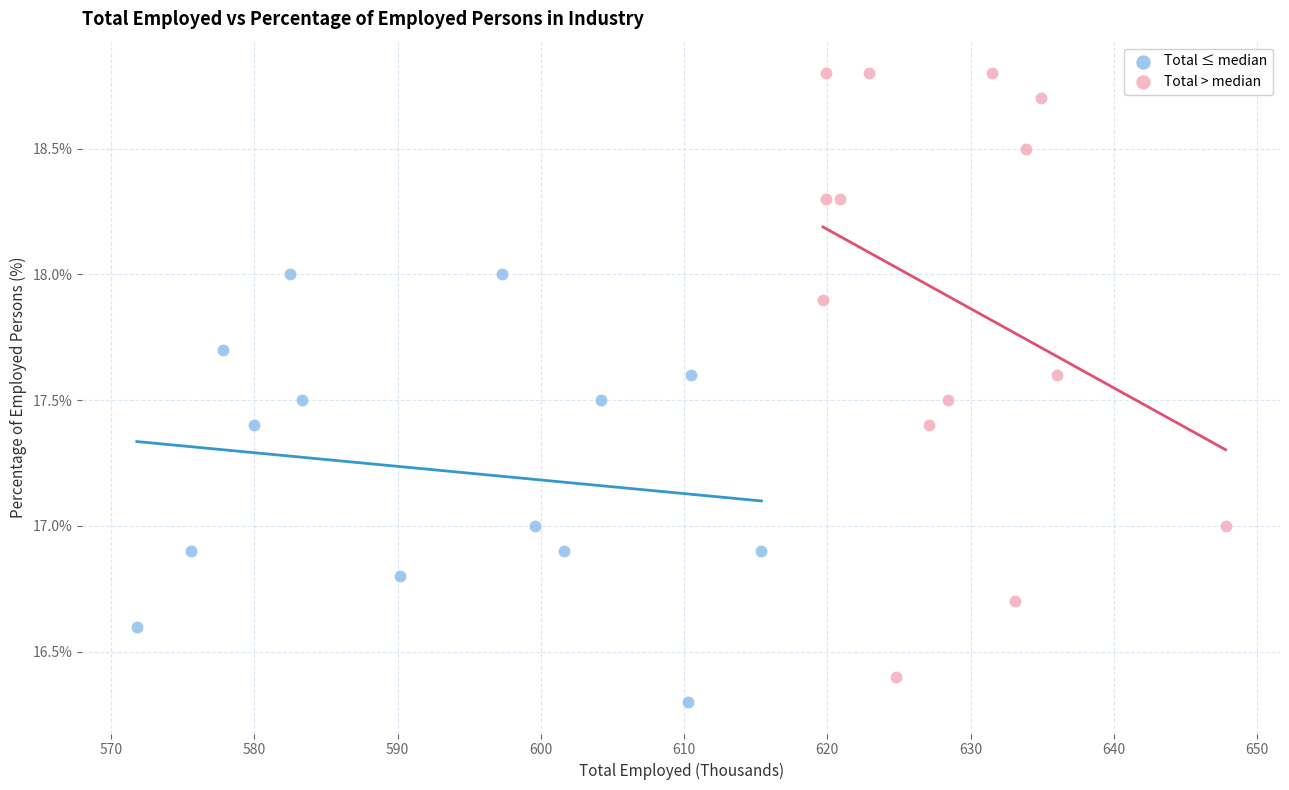

Which series reaches the maximum Y coordinate?

Total > median